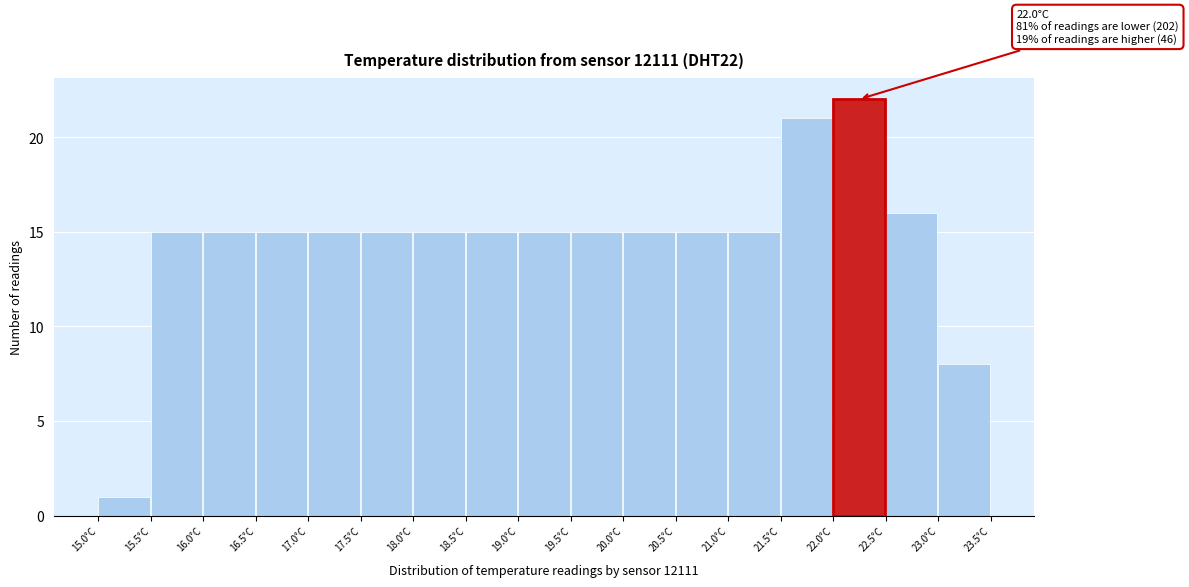

Over which range of the x-axis is the bar tallest?

22.0 to 22.5